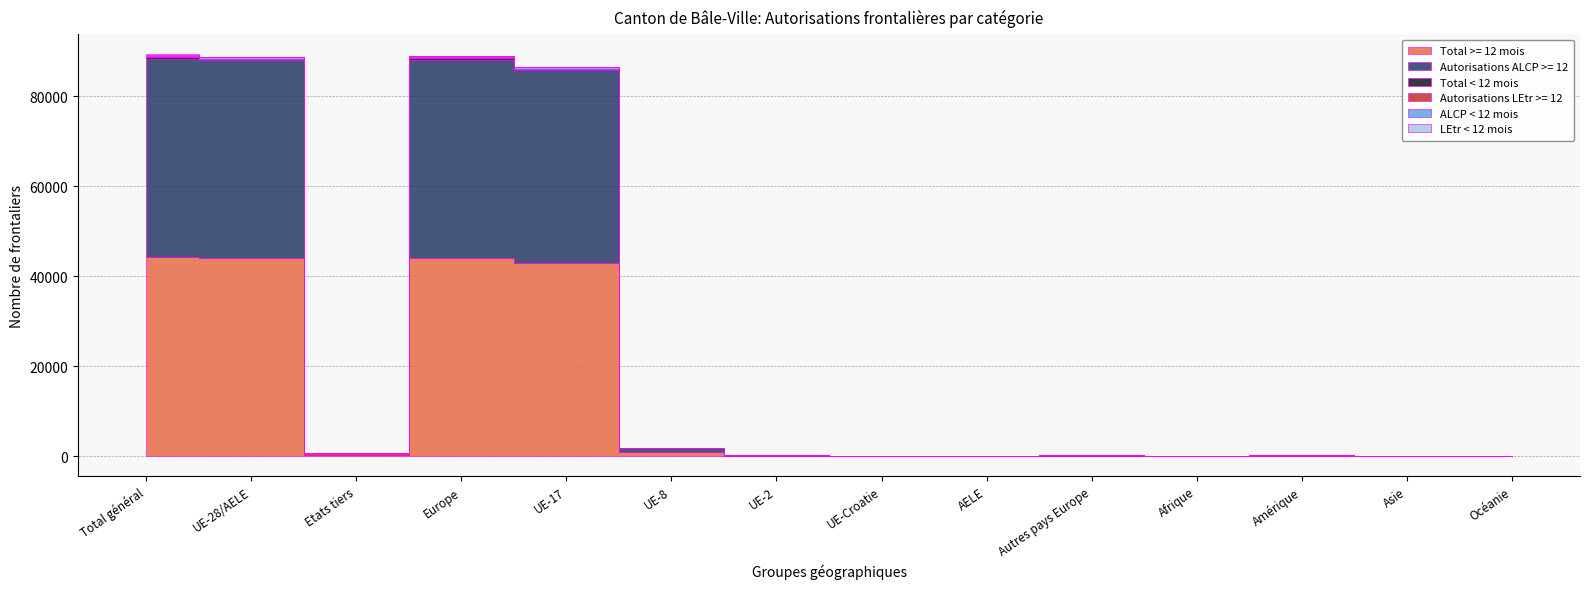

Does the chart display data point markers on the line(s)?

No